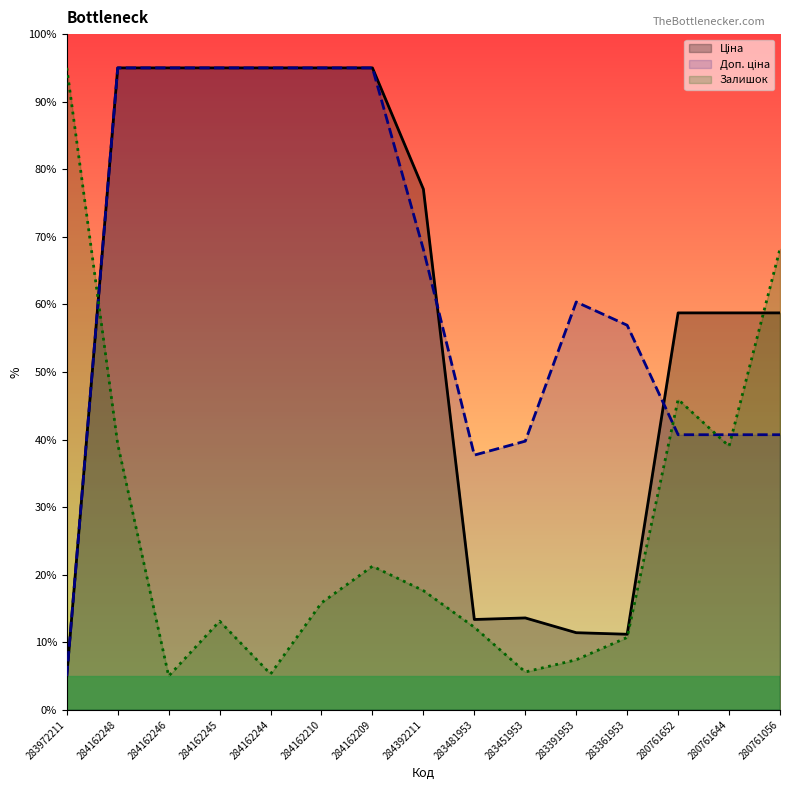

Rank the categories by Ціна value from lowest to highest.

283972211, 283361953, 283391953, 283481953, 283451953, 280761652, 280761644, 280761056, 284392211, 284162248, 284162246, 284162245, 284162244, 284162210, 284162209